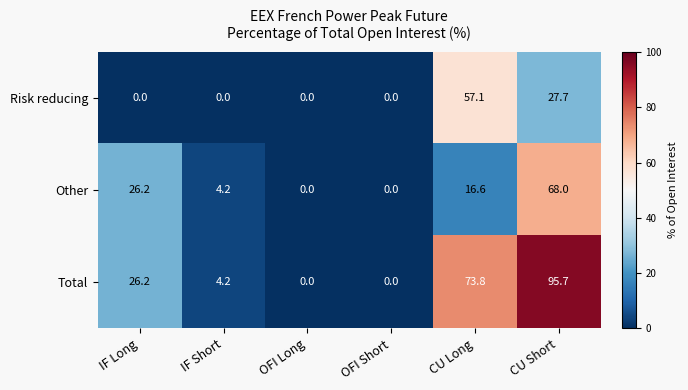

At which label does Other reach its peak?

CU Short